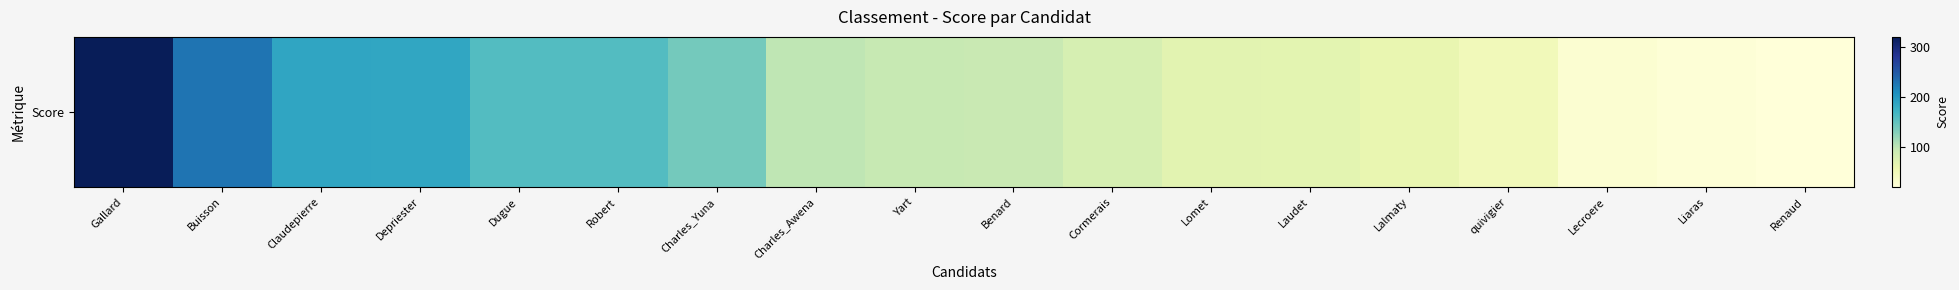

List the labels in order of value, largest first.

Gallard, Buisson, Claudepierre, Depriester, Dugue, Robert, Charles_Yuna, Charles_Awena, Yart, Benard, Cormerais, Lomet, Laudet, Lalmaty, quivigier, Lecroere, Liaras, Renaud